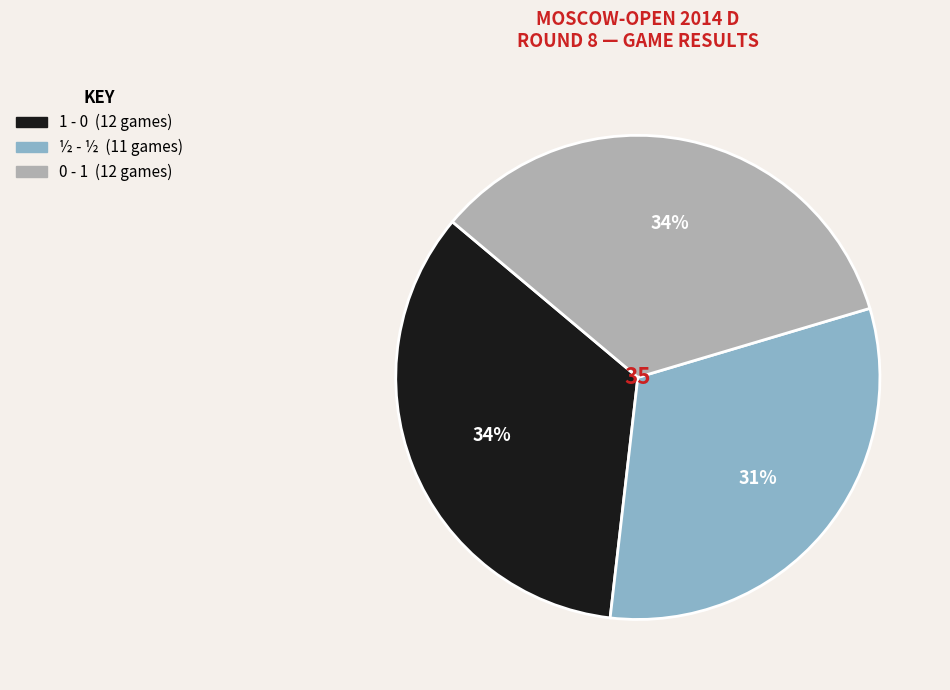

How many slices are in this pie chart?

3